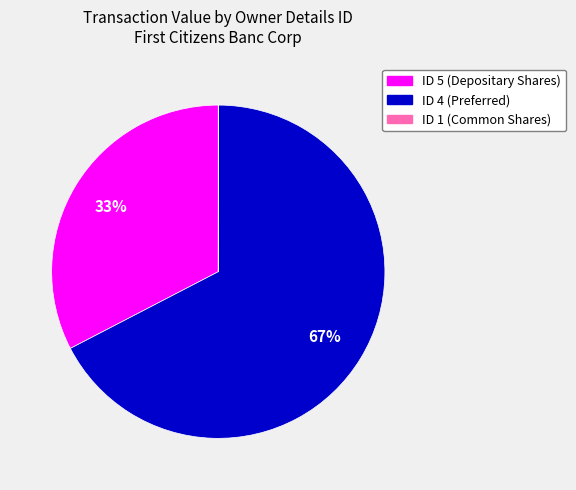

Is there a majority slice in this chart?

Yes